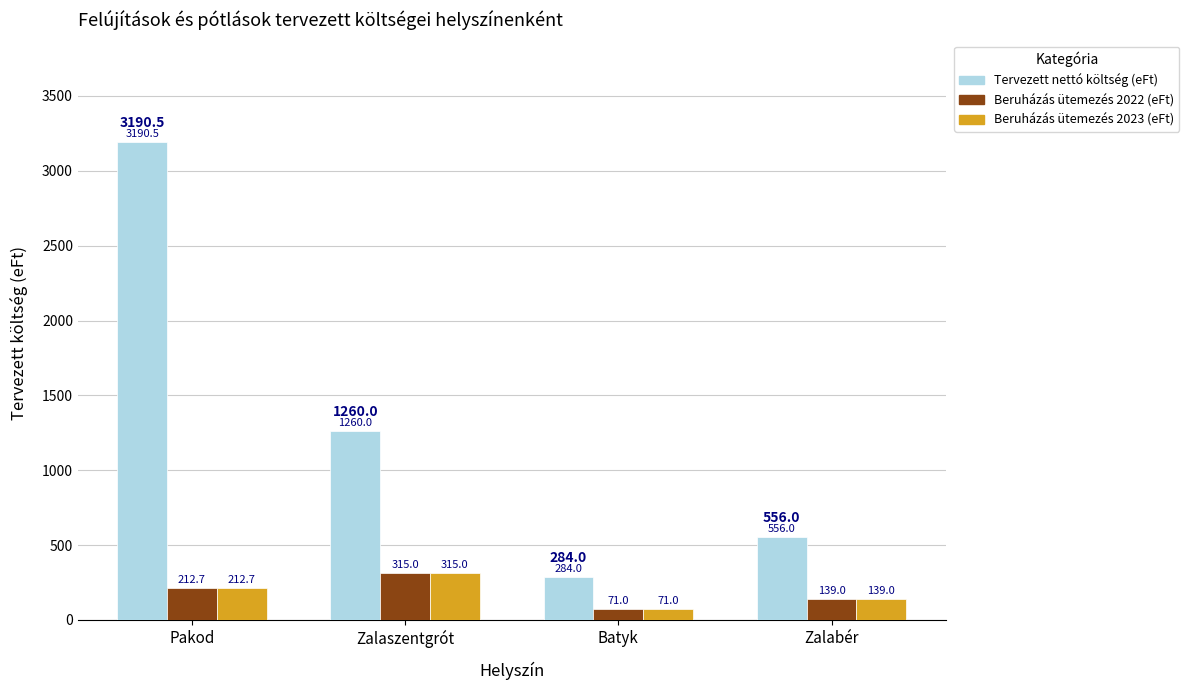

The value of Beruházás ütemezés 2023 (eFt) at Pakod is 212.7. True or false?

True